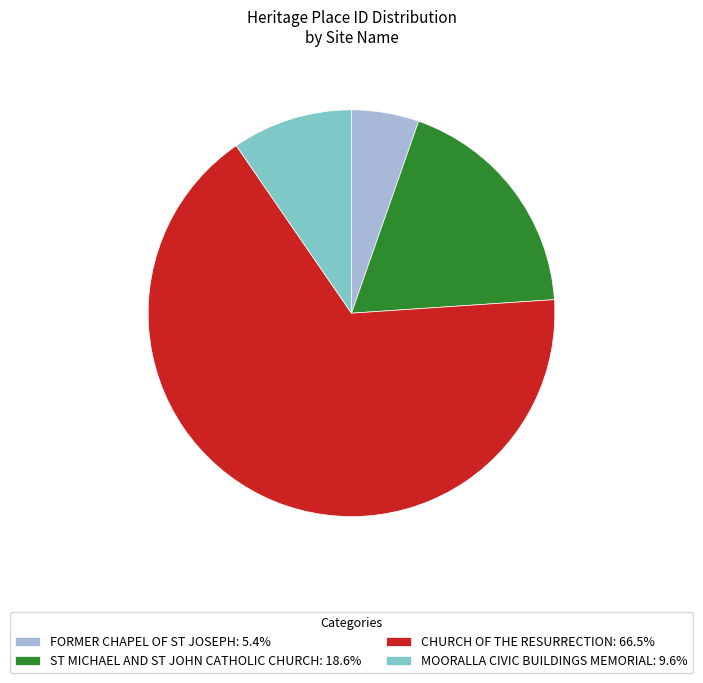

Do ST MICHAEL AND ST JOHN CATHOLIC CHURCH and FORMER CHAPEL OF ST JOSEPH together represent more than half of the pie?

No